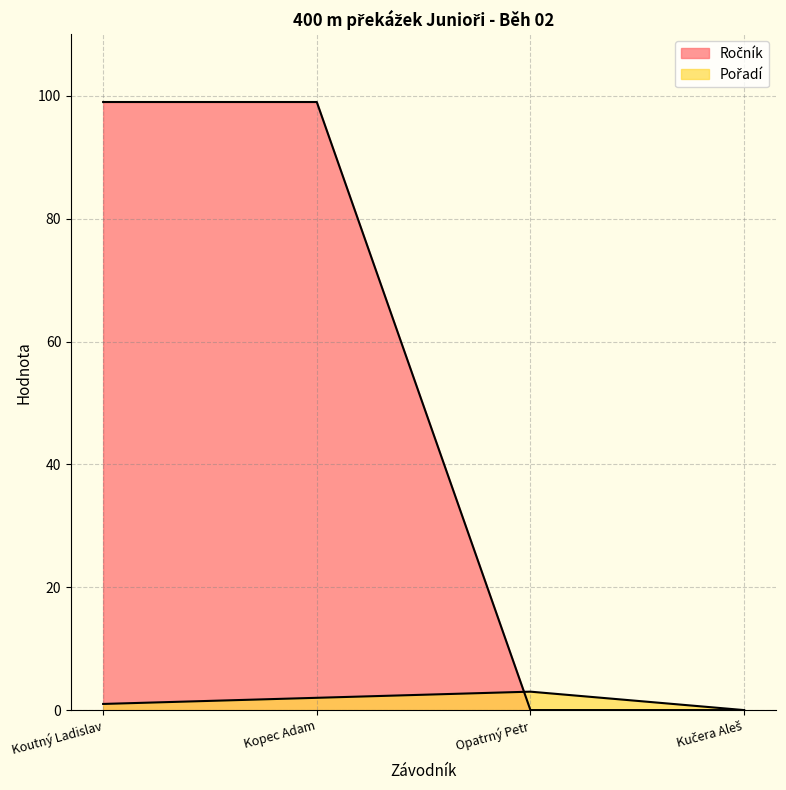

What is the average value of the Pořadí series?

2